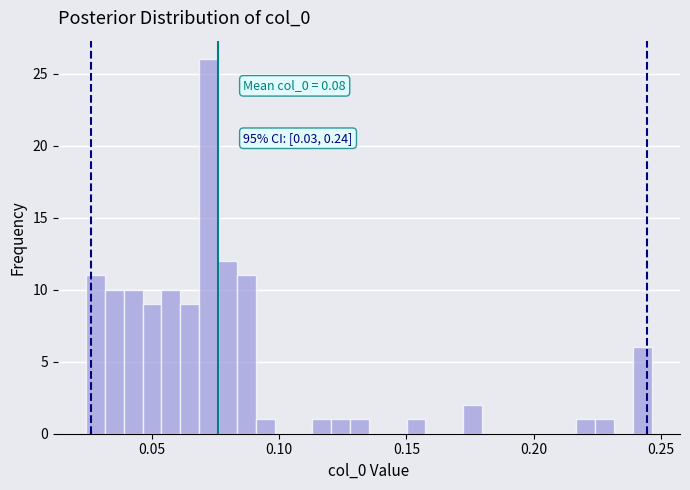

Around what value on the x-axis is the tallest bar? Give the approximate position of its centre, as read against the axis.

0.070